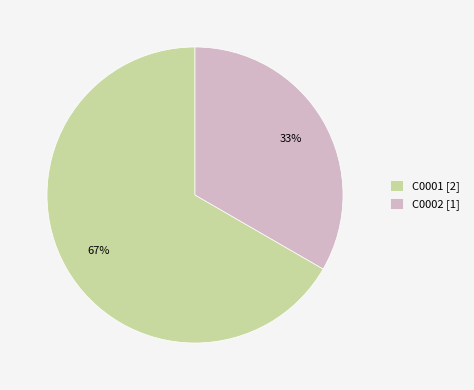

Combined, do C0002 [1] and C0001 [2] account for over 50%?

Yes